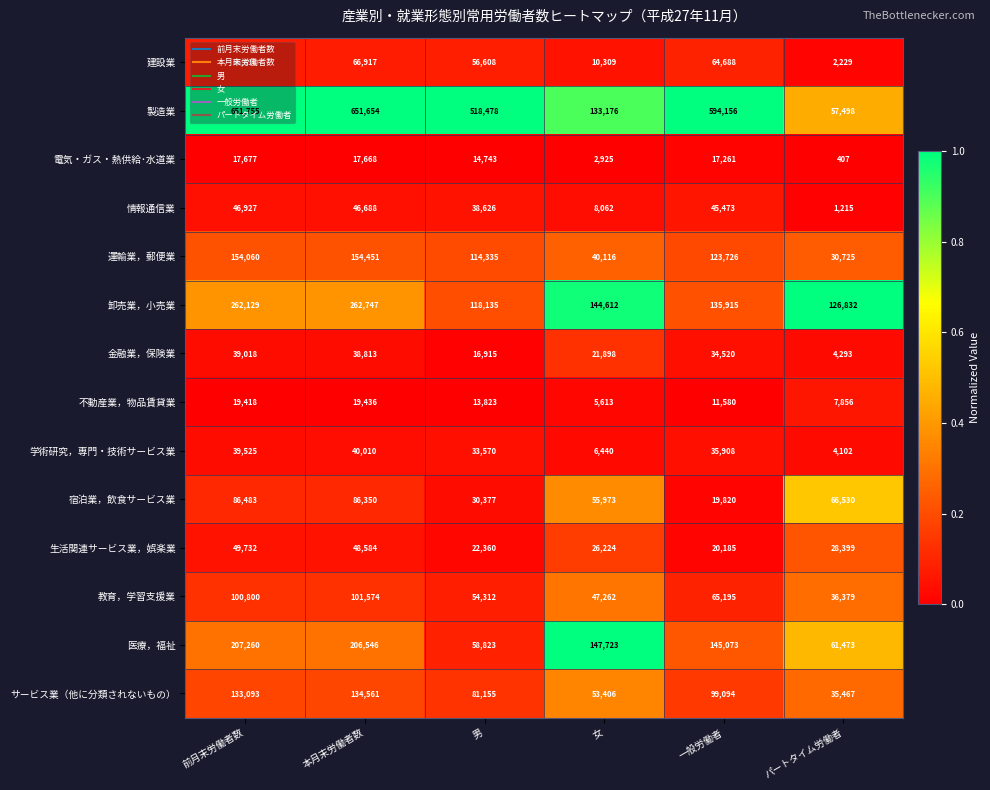

Is the value of サービス業（他に分類されないもの） at 本月末労働者数 greater than the value of 運輸業，郵便業 at 女?

Yes